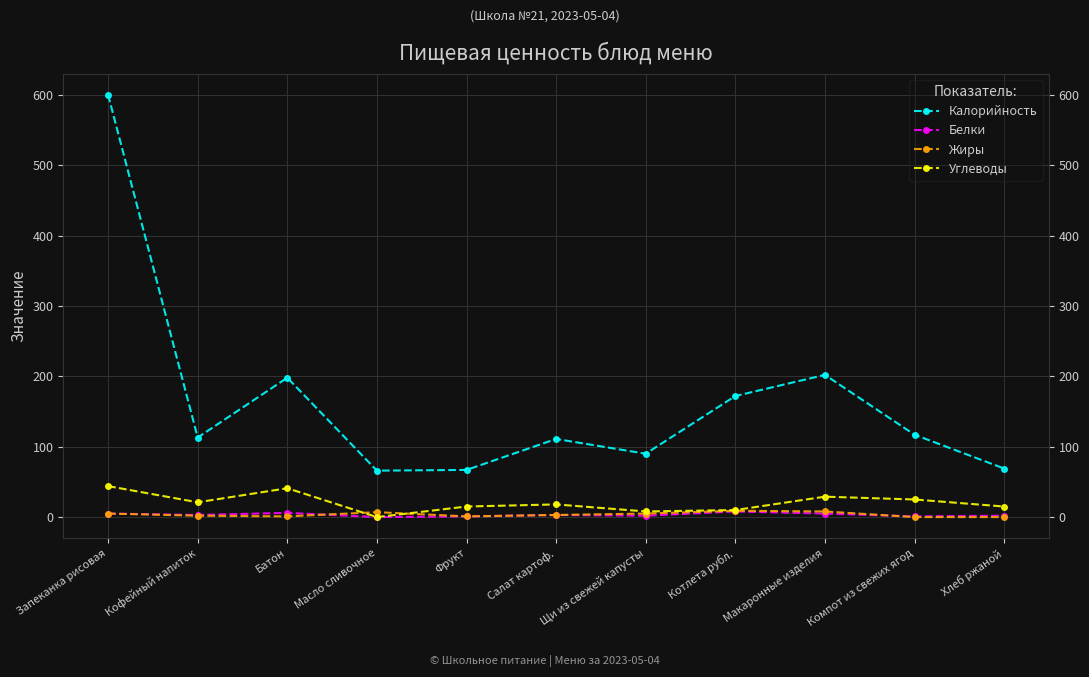

True or false: Белки has more than 0 points higher than both neighbors.

True